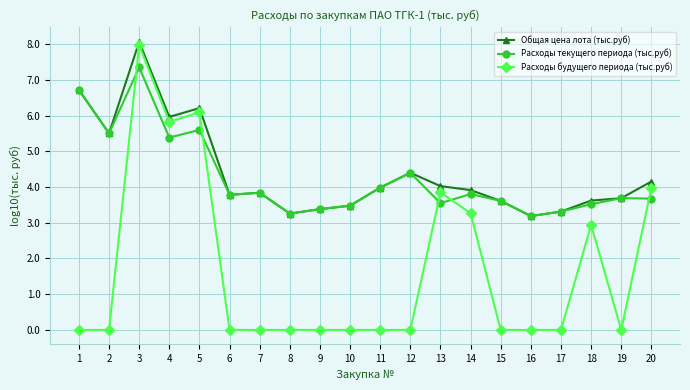

True or false: Общая цена лота (тыс.руб) has more than 1 interior local peaks.

True